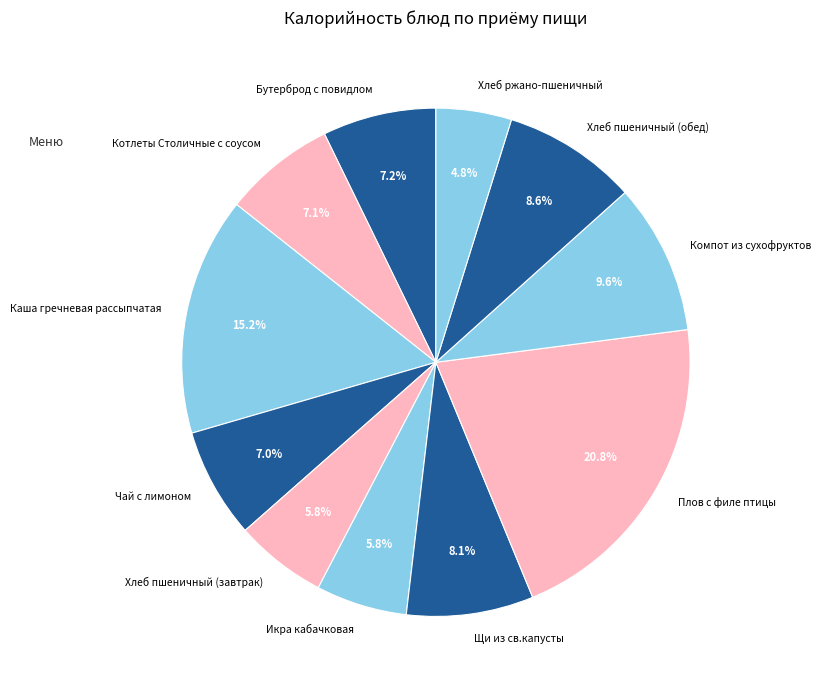

How much of the chart is everything except Плов с филе птицы?

79.2%